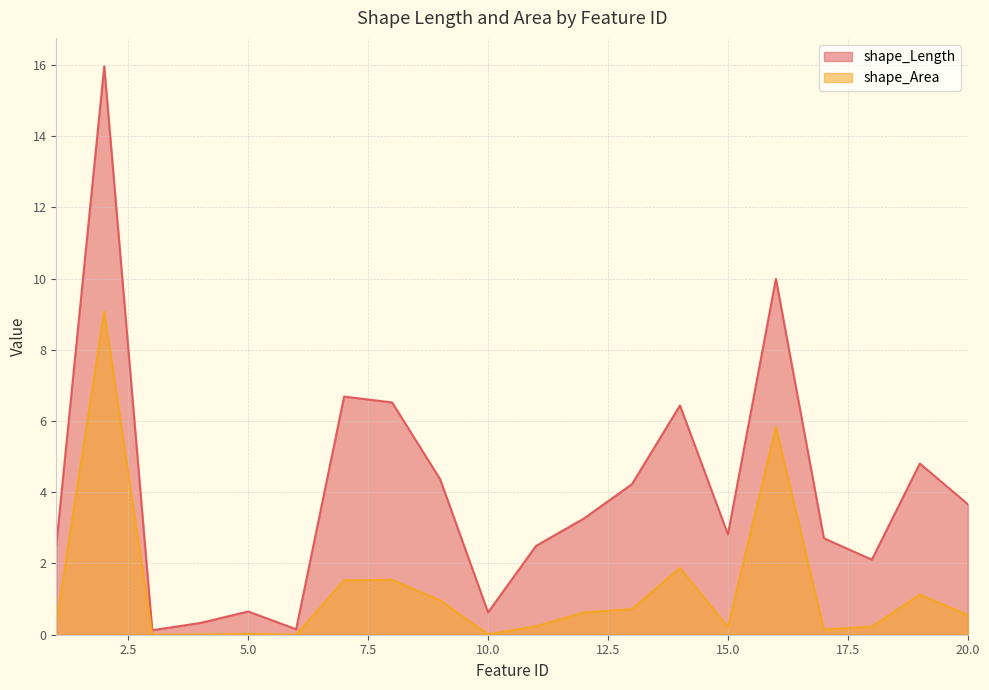

How many lines are shown in the chart?

2